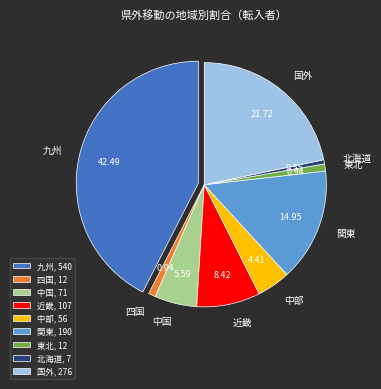

How many segments does this pie chart have?

9